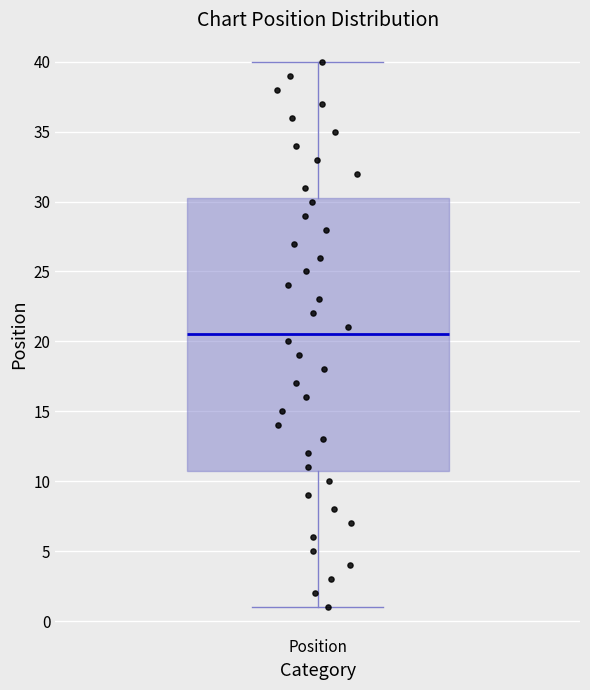

Where does the median line of the box for Position sit on the y-axis? The values are not printed on the chart, so give them approximately, as read against the axis.

20.5